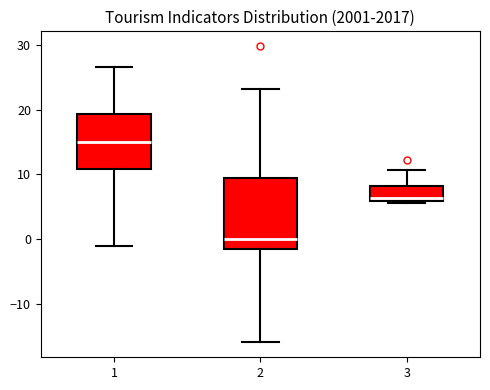

Which box's median line is the lowest?

2